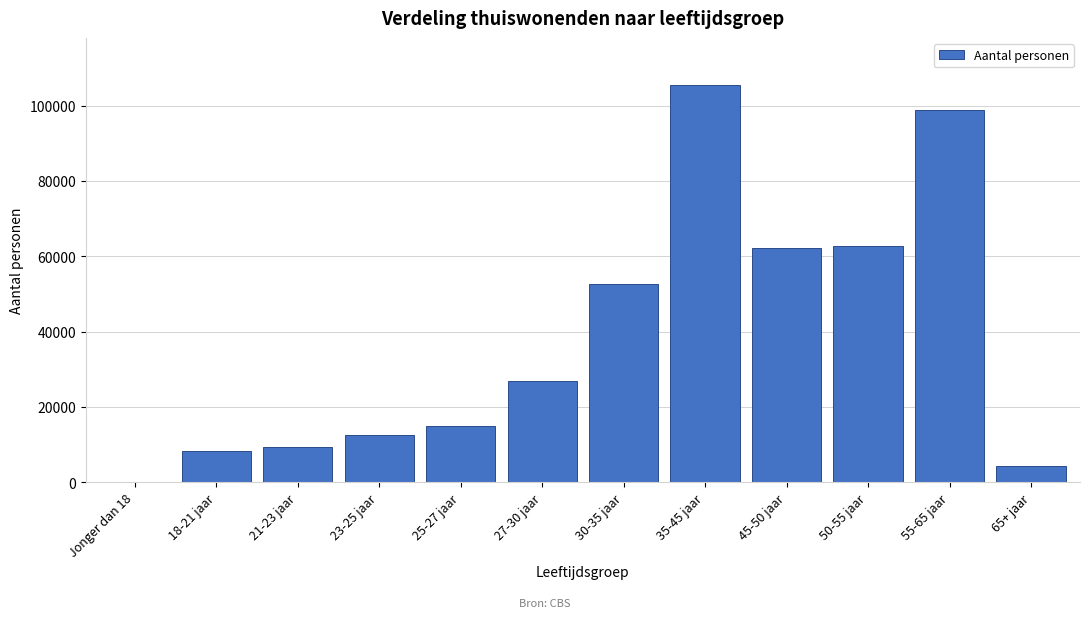

Reading left to right, extract all data points from this chart.

Jonger dan 18=70	18-21 jaar=8380	21-23 jaar=9470	23-25 jaar=12430	25-27 jaar=14810	27-30 jaar=26840	30-35 jaar=52750	35-45 jaar=105350	45-50 jaar=62150	50-55 jaar=62810	55-65 jaar=98970	65+ jaar=4240